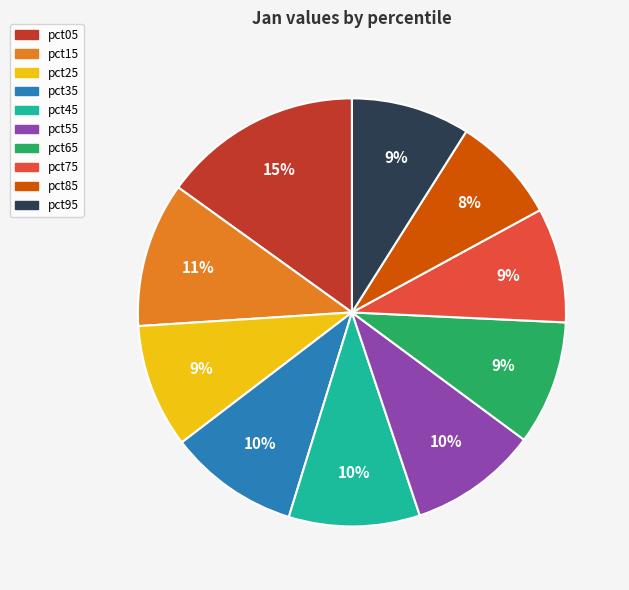

Is pct55 the majority of the pie?

No